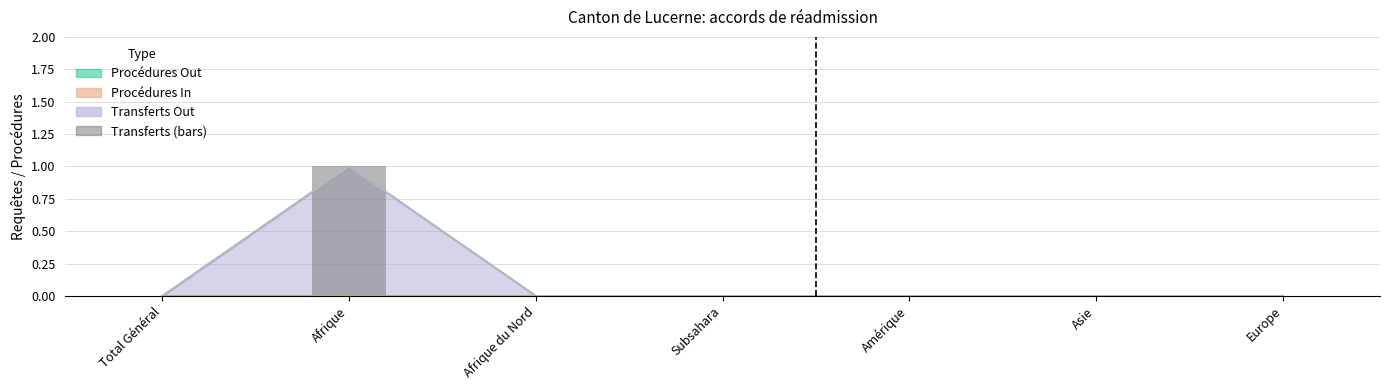

Reading right to left, transcribe all the data shown in this chart.

Europe=0	Asie=0	Amérique=0	Subsahara=0	Afrique du Nord=0	Afrique=1	Total Général=0